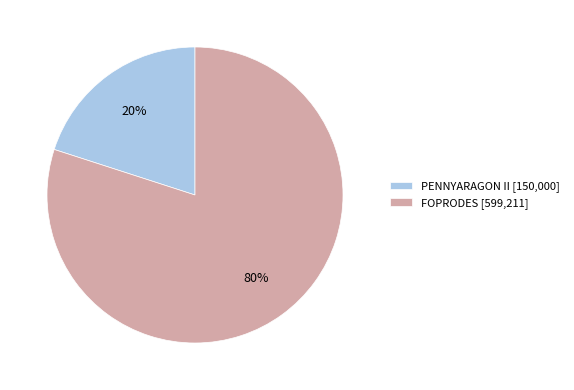

To the nearest percent, what percentage of the pie is FOPRODES?

80%